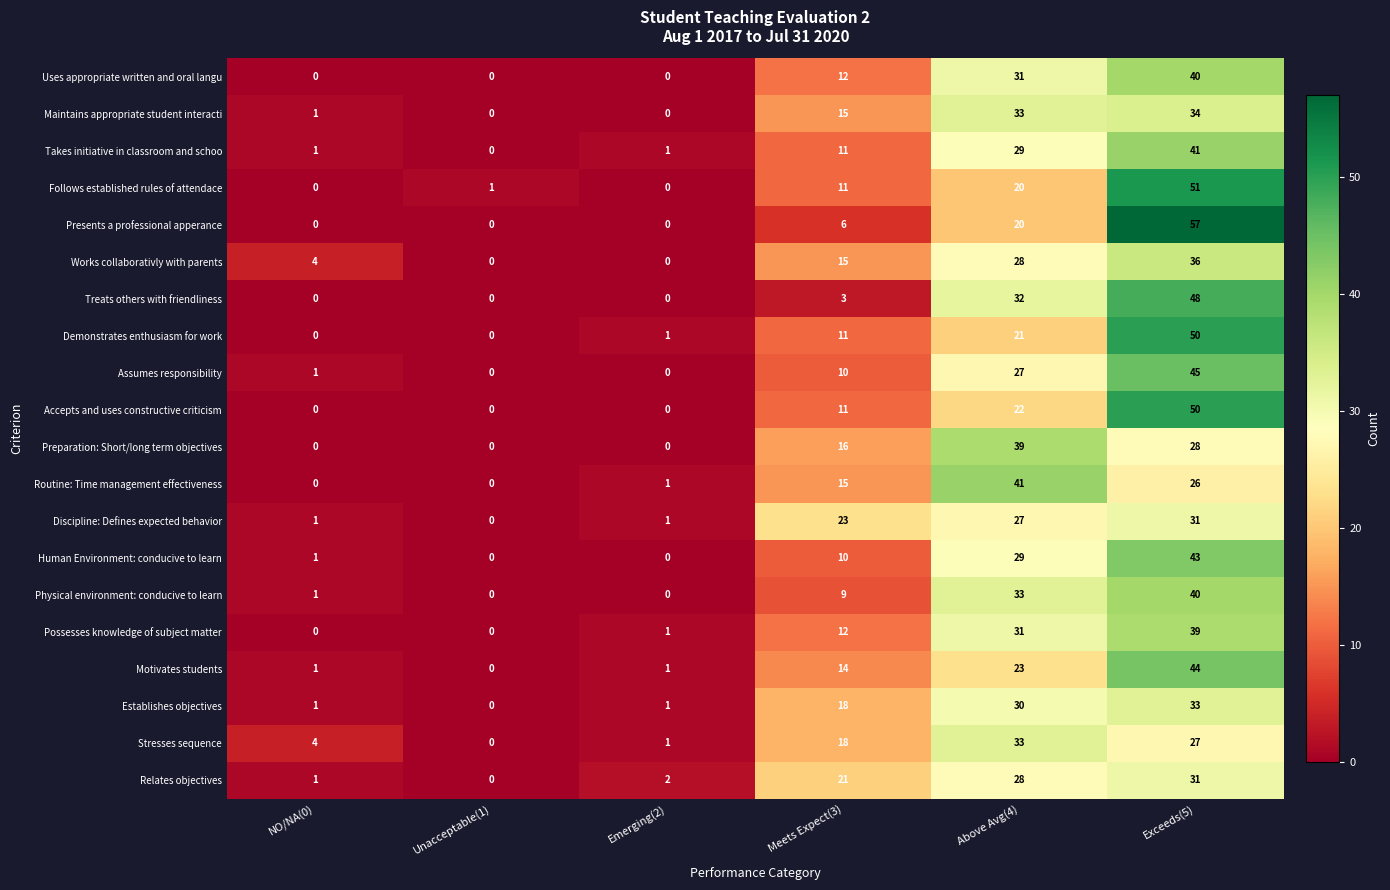

What is the difference between the maximum and minimum values in the Accepts and uses constructive criticism series?

50